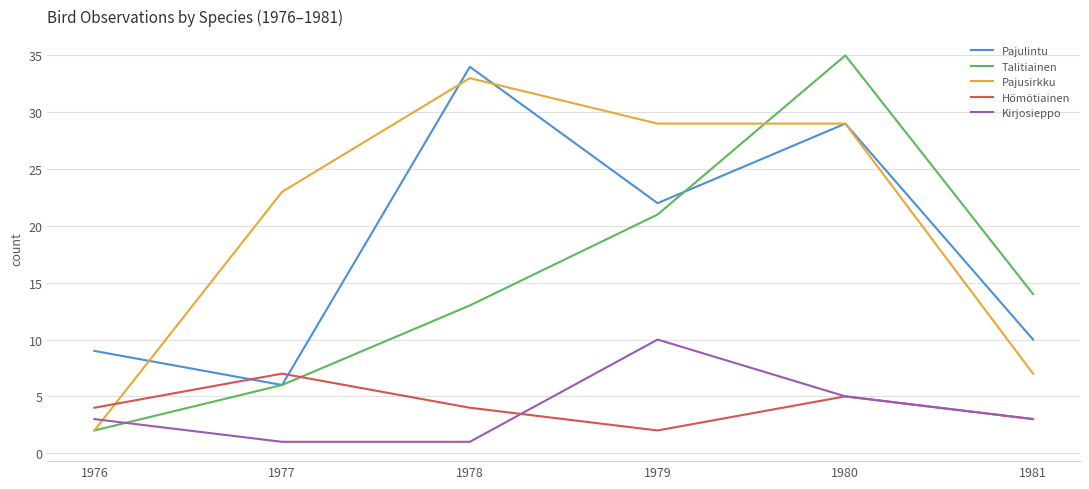

The value of Pajusirkku at 1976 is 2. True or false?

True